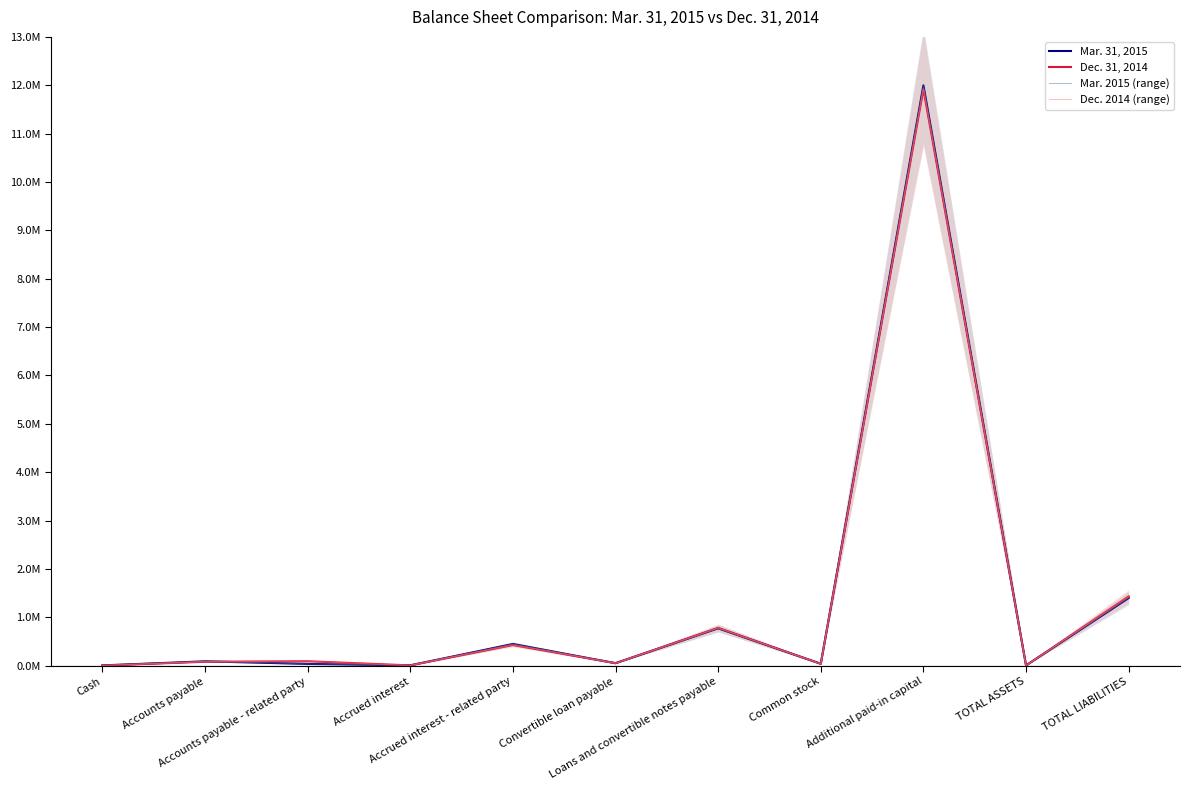

Which series has the widest spread of values?

Mar. 31, 2015